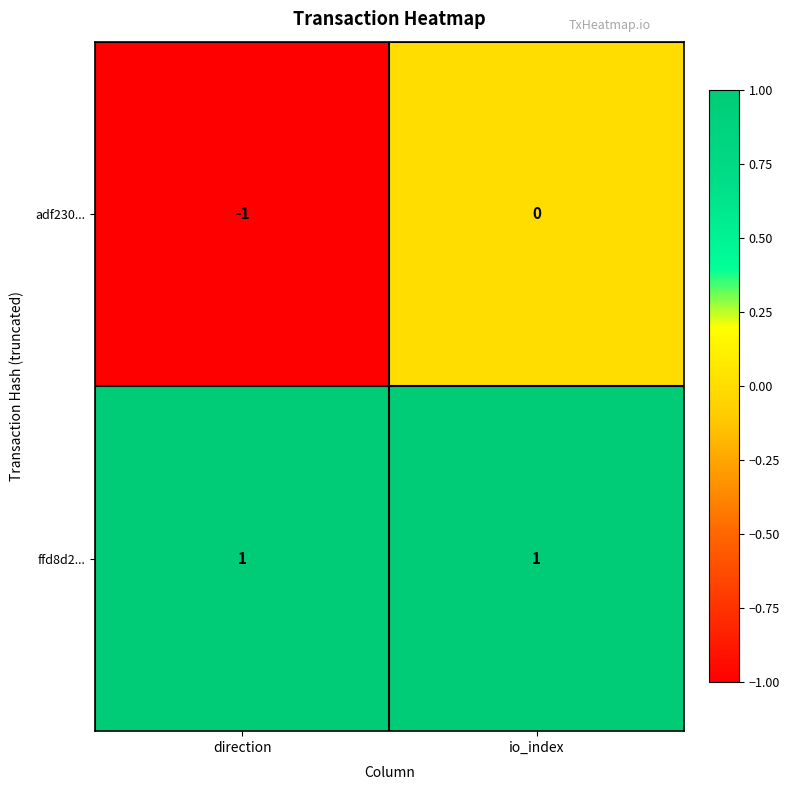

How many series are shown in this chart?

2